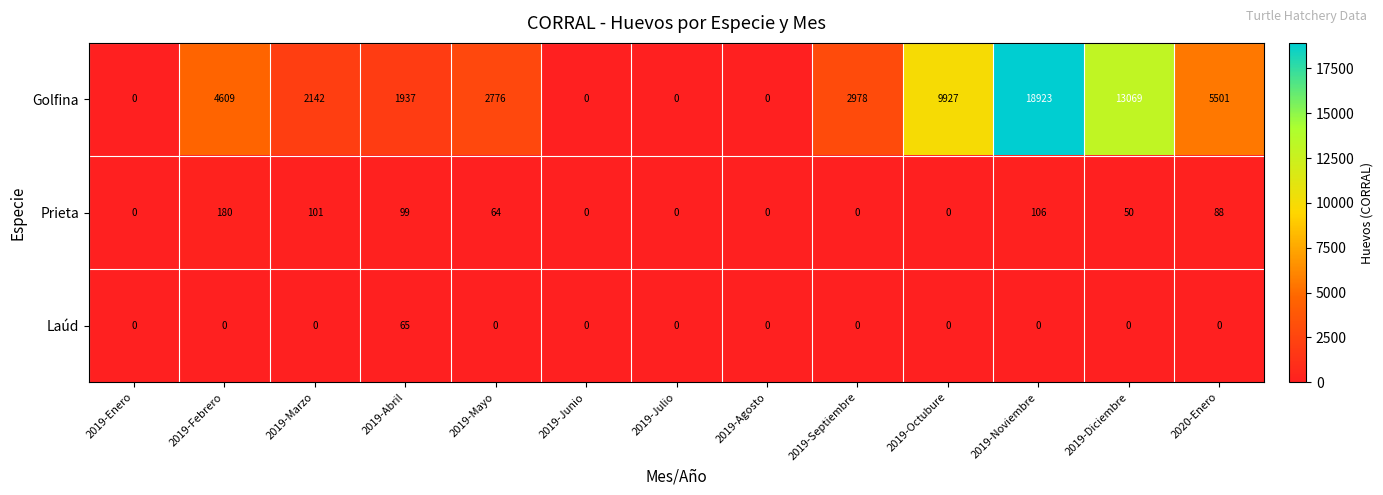

Which category has the highest value across all series?

2019-Noviembre